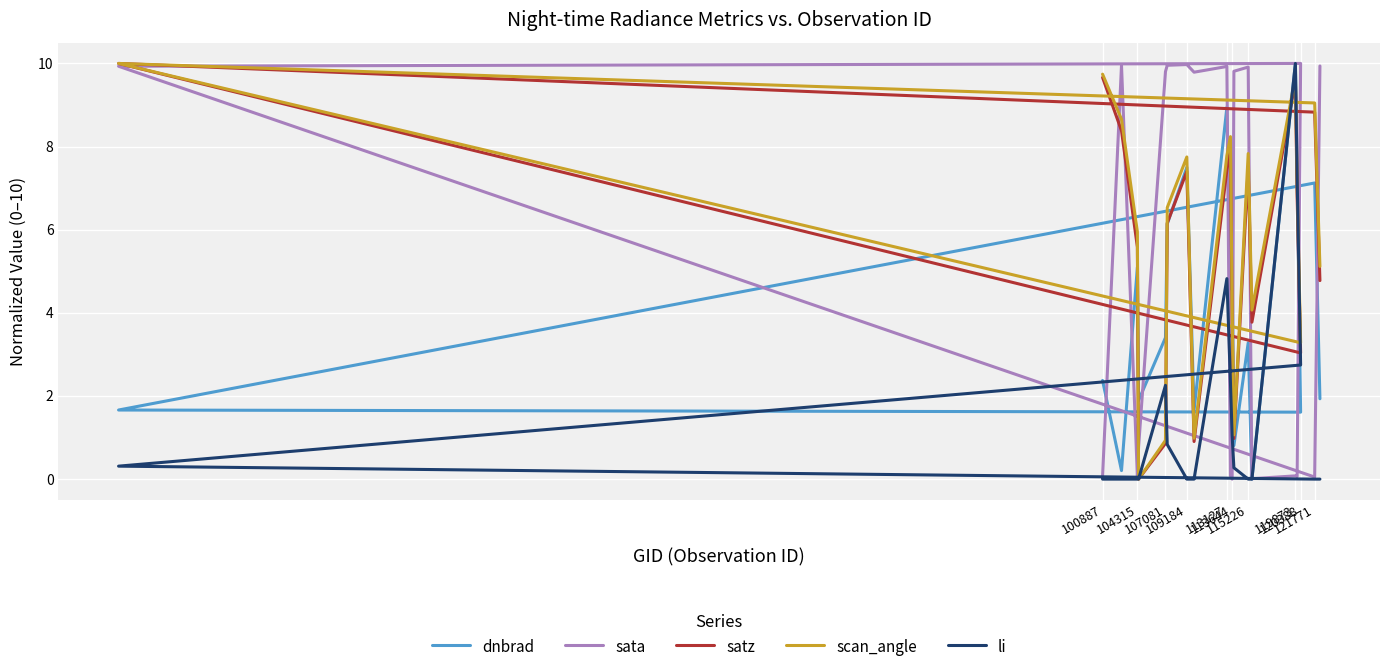

Which series has the largest range (max minus min)?

dnbrad